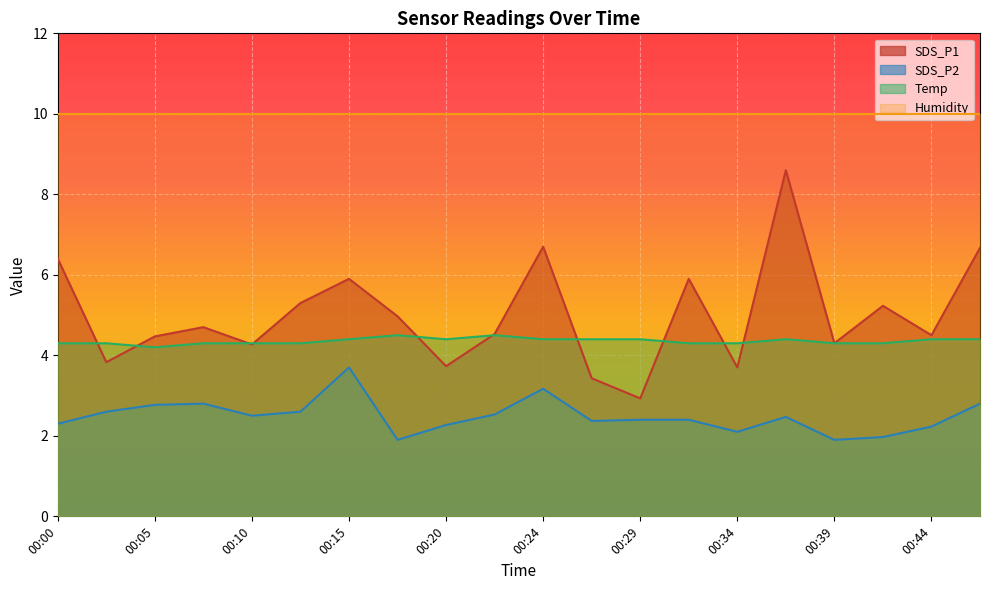

Where does the SDS_P2 series first go above 2?

00:00